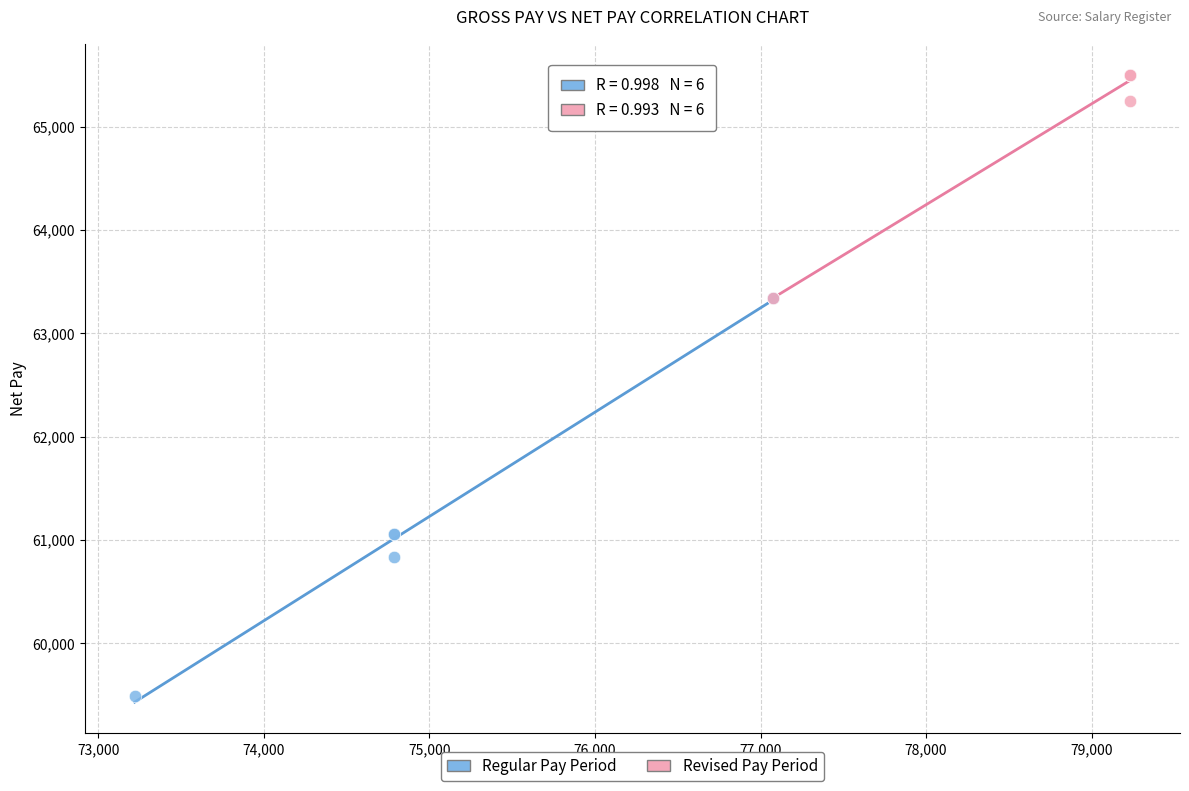

Which series contains the highest Y value?

Revised Pay Period